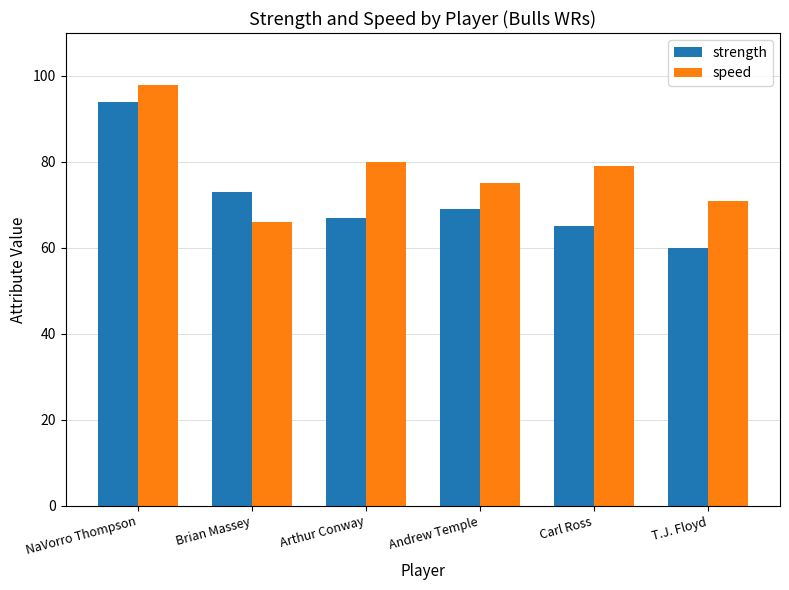

Rank the categories by strength value from highest to lowest.

NaVorro Thompson, Brian Massey, Andrew Temple, Arthur Conway, Carl Ross, T.J. Floyd